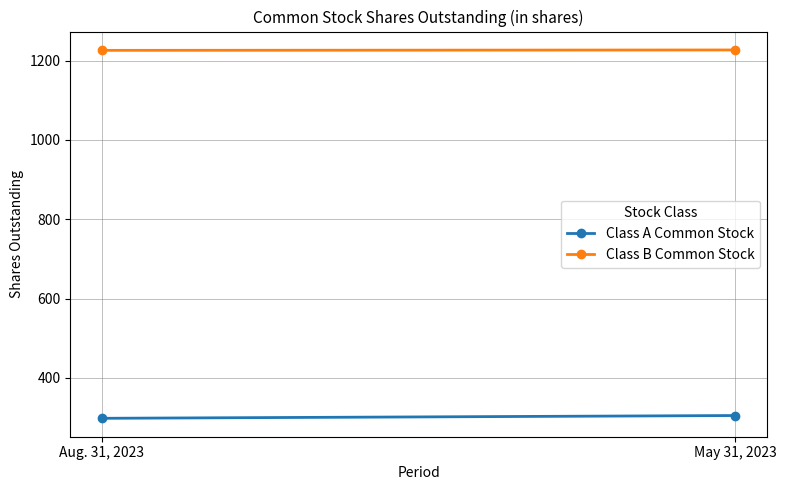

Reading right to left, transcribe all the data shown in this chart.

Class A Common Stock: May 31, 2023=305	Aug. 31, 2023=298
Class B Common Stock: May 31, 2023=1227	Aug. 31, 2023=1226